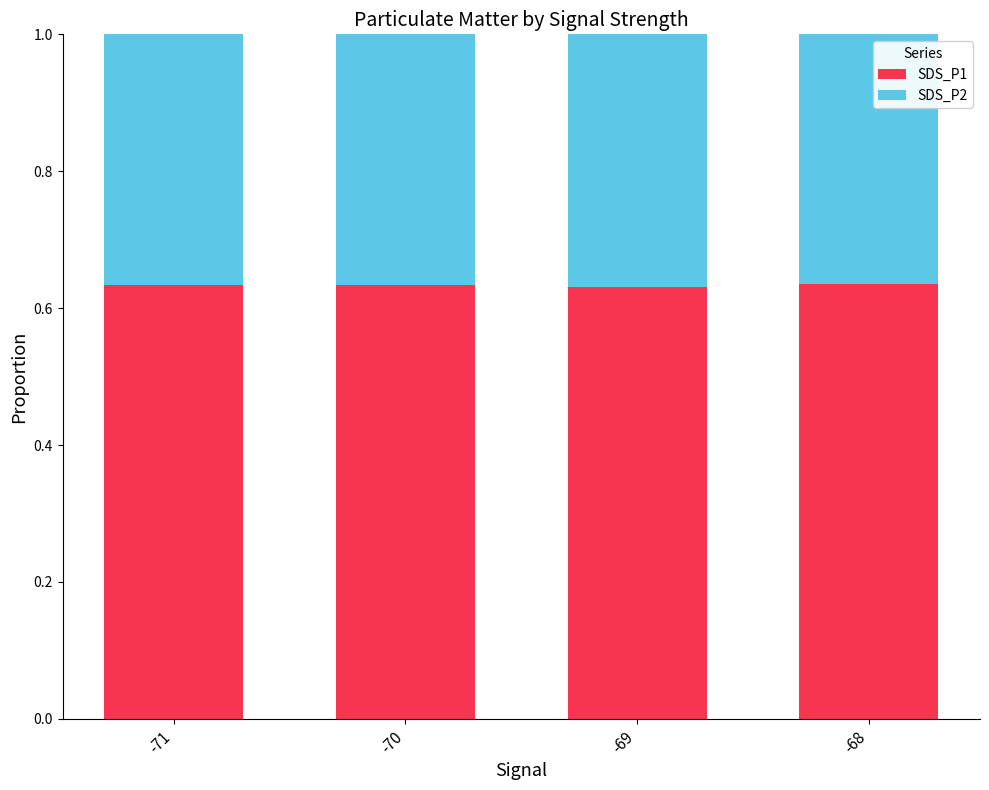

What is the total value across all series at -69?

1.0